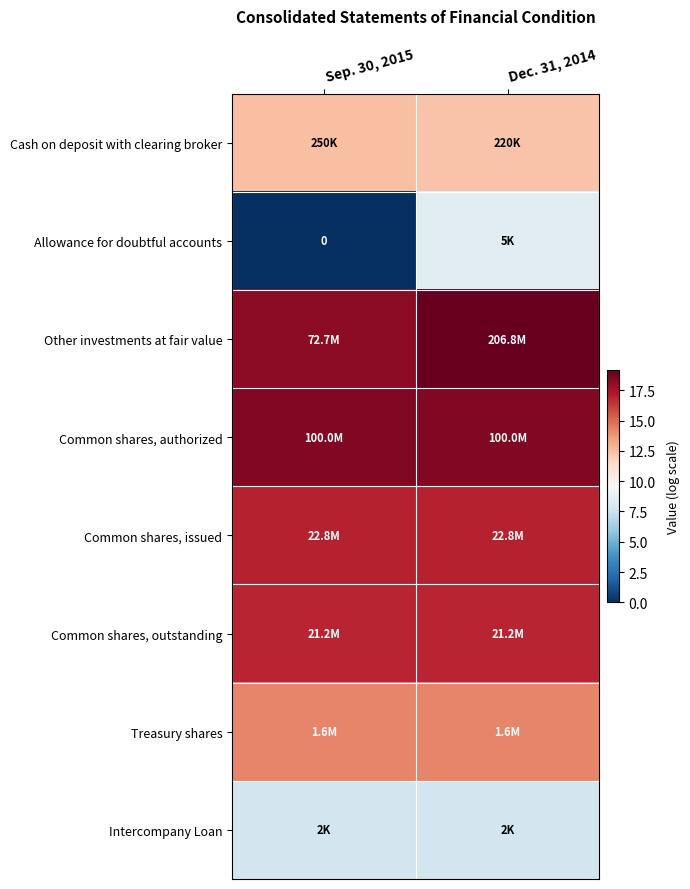

At which label does Common shares, authorized reach its minimum?

Sep. 30, 2015